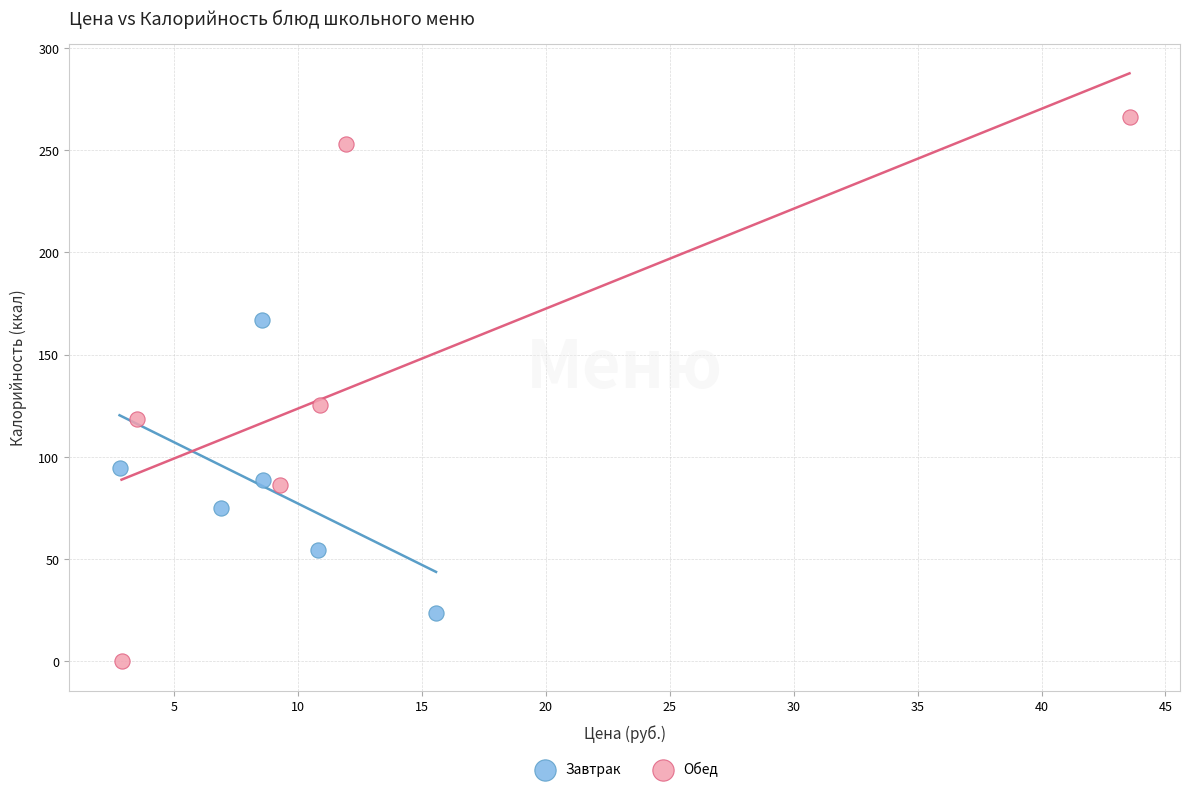

Which series contains the highest Y value?

Обед